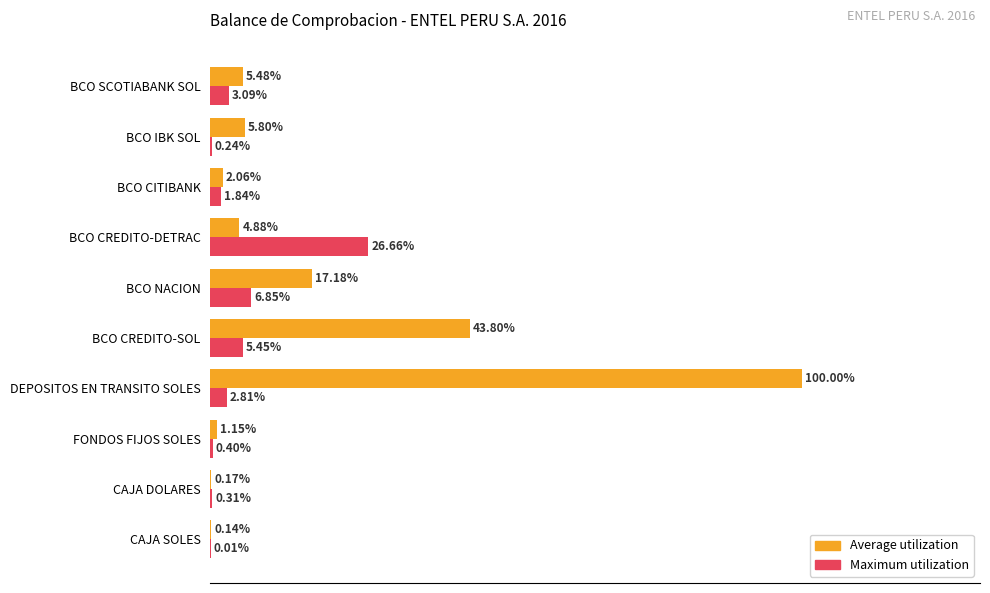

Which series has the largest total across all categories?

Average utilization